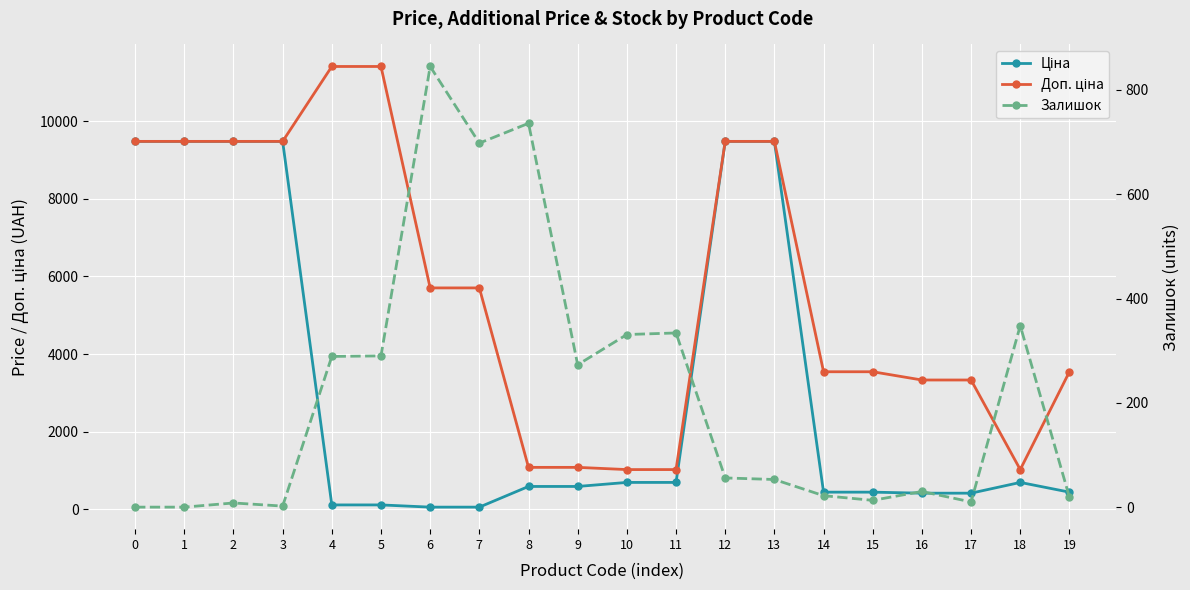

Where is Ціна nearest to the value 4768?

10